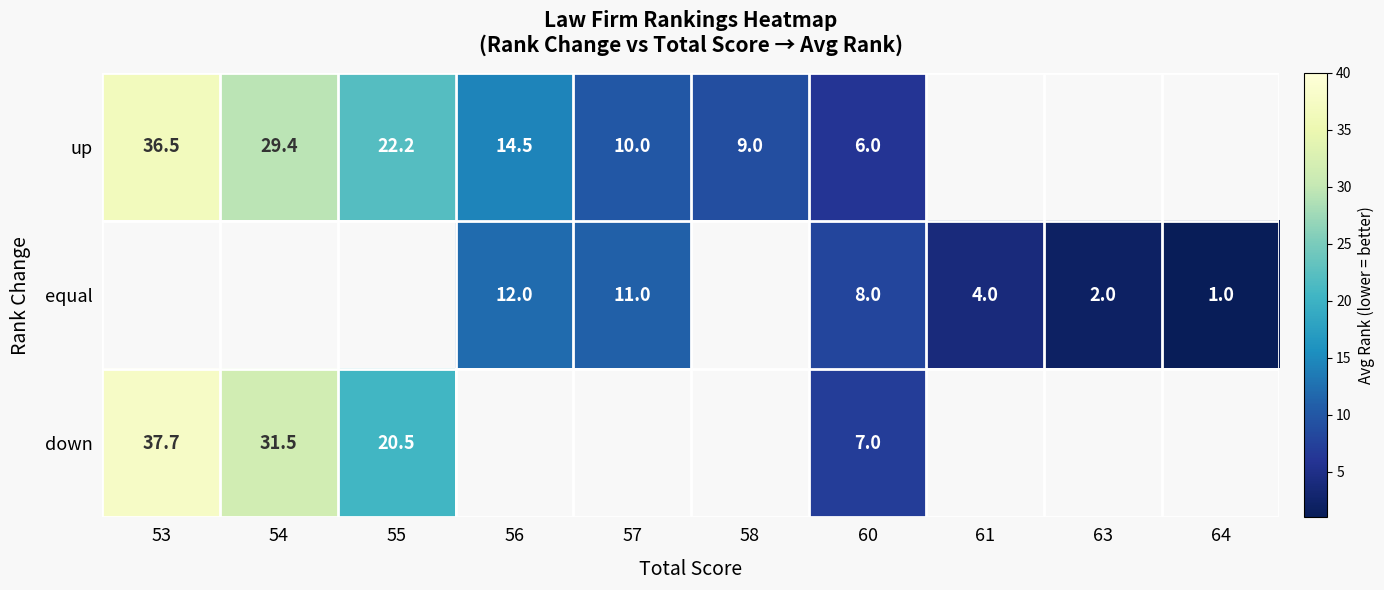

Which has a higher value, 54 or 60?

54